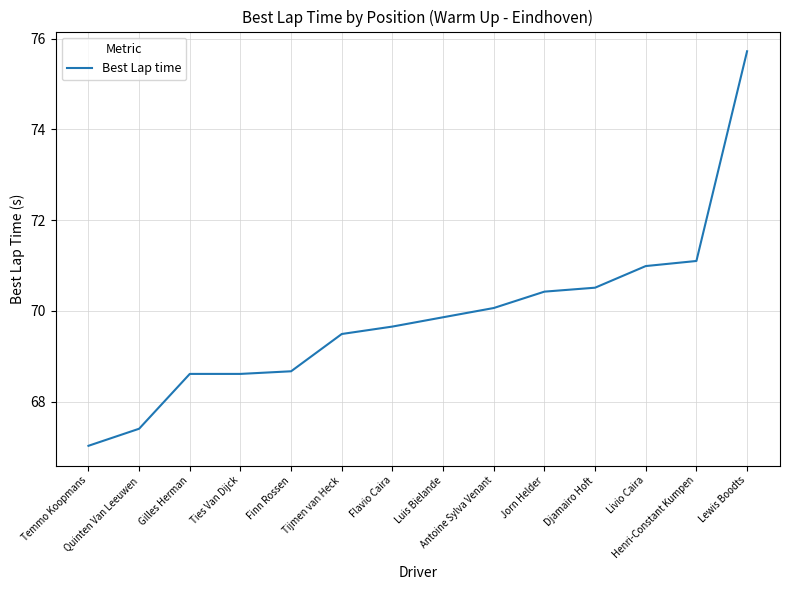

What is the average value?

69.9